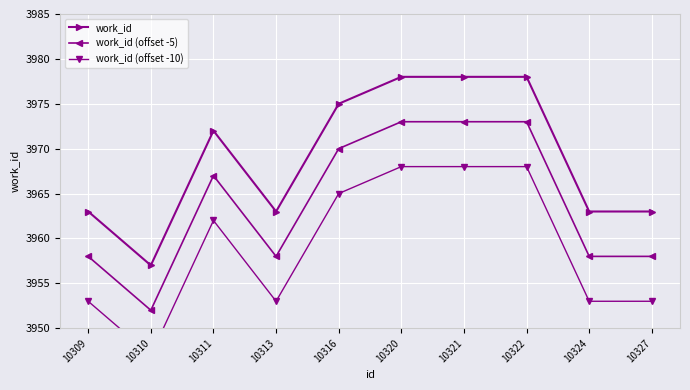

Which series changed the most between 10316 and 10327?

work_id